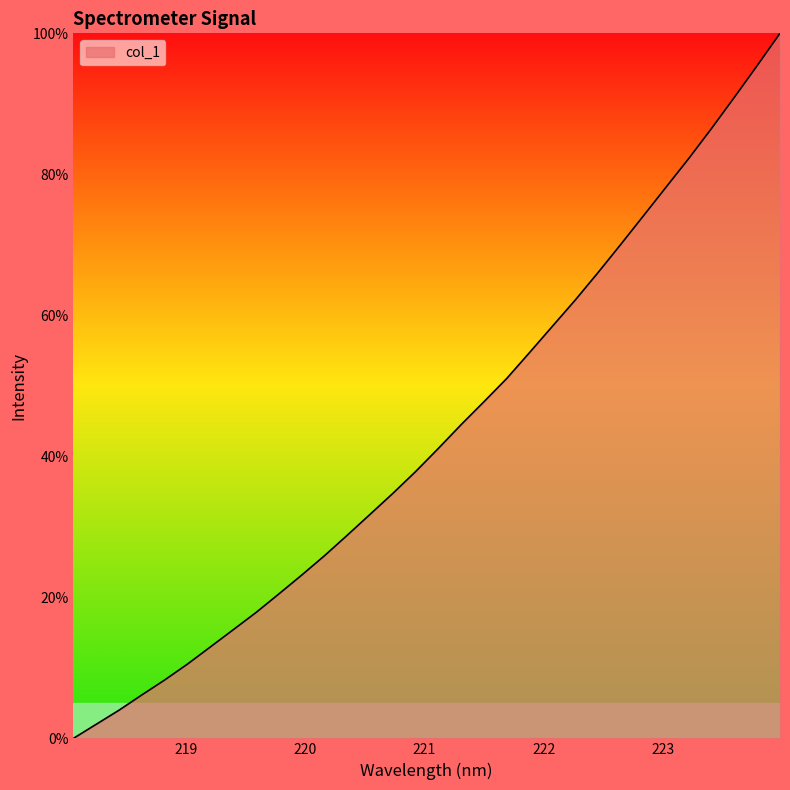

True or false: there are more than 1 points higher than both neighbors.

False